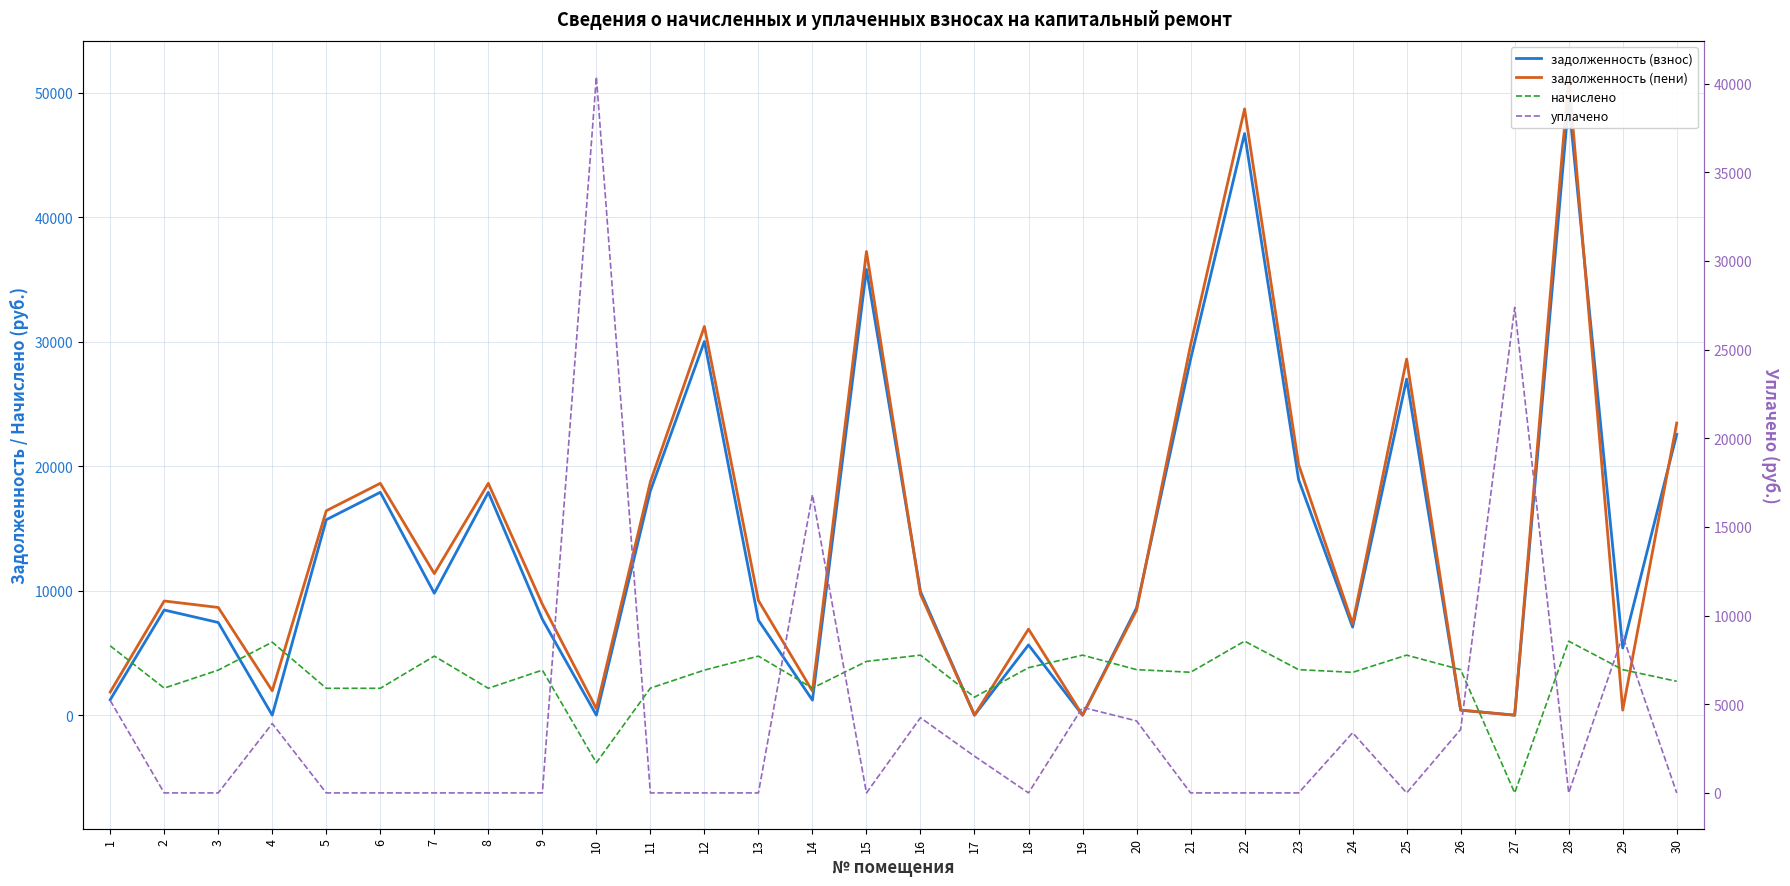

What is the spread (max minus min) of values at 22?

48707.5